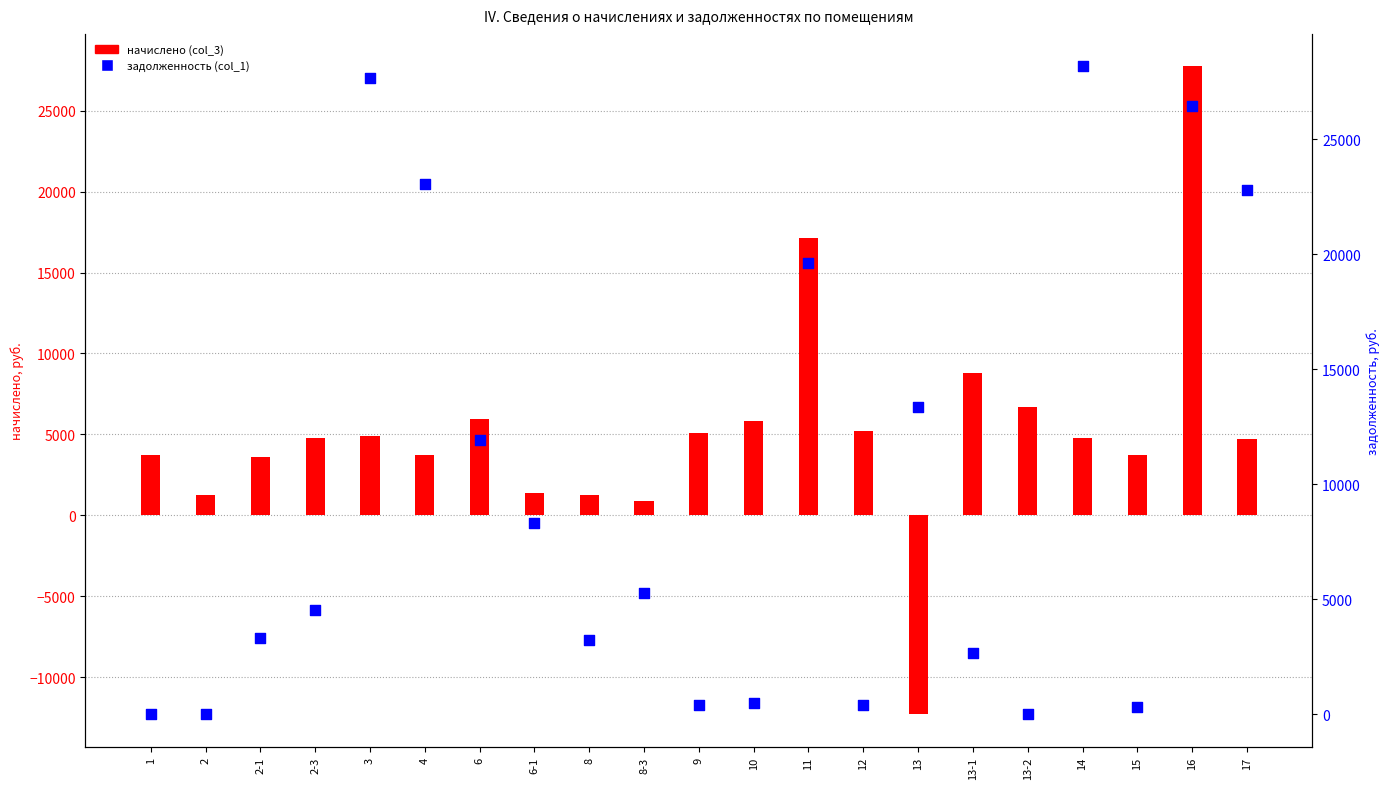

Is the value of задолженность at 13-1 greater than the value of начислено at 1?

No